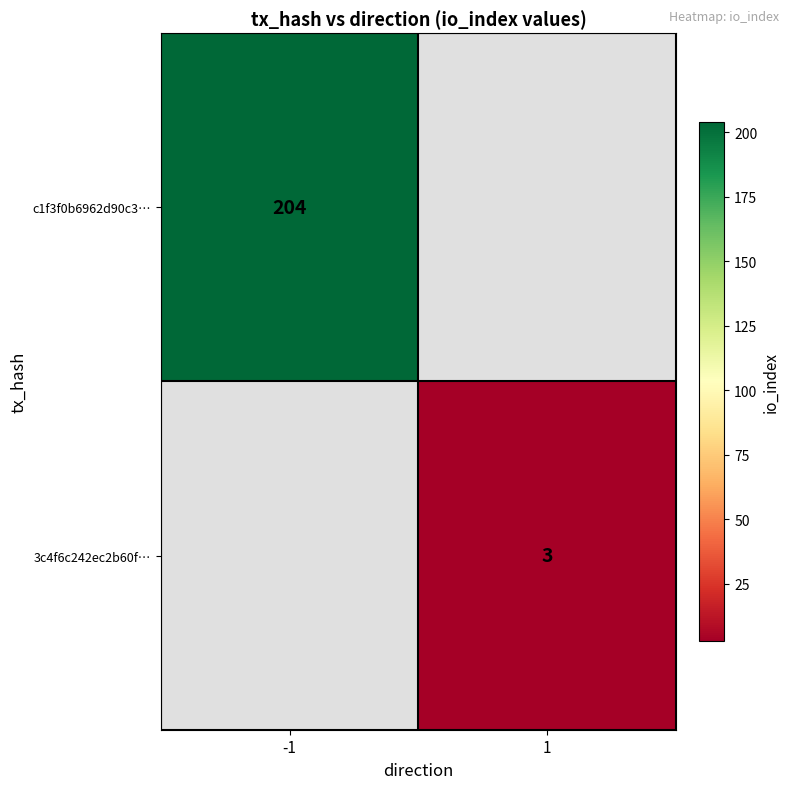

True or false: c1f3f0b6962d90c3… has a value of 204 at -1.

True